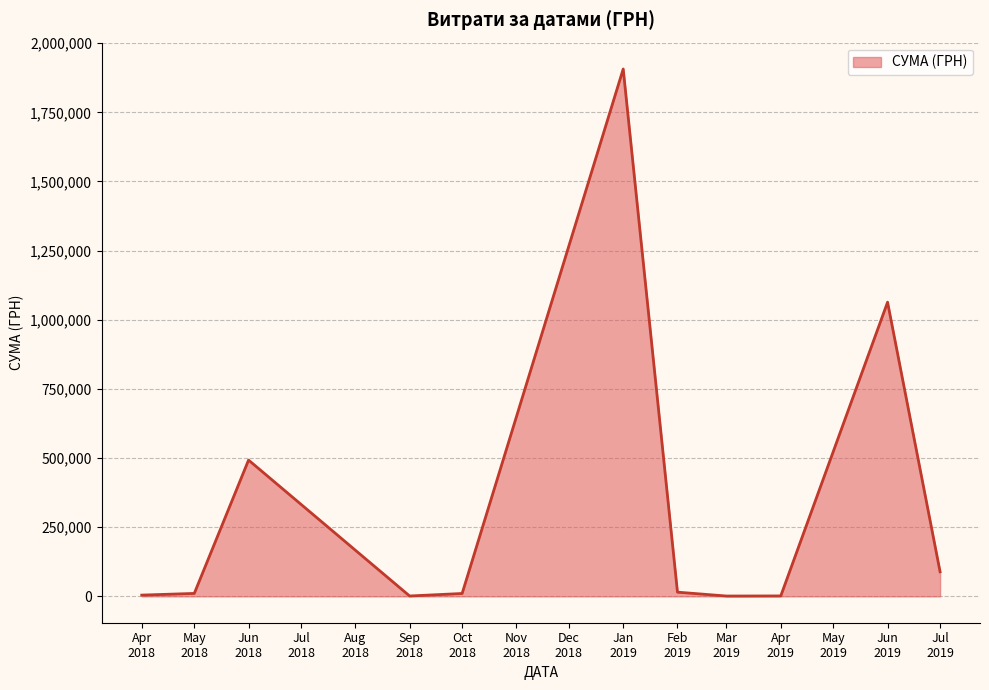

What is the difference between the maximum and minimum values?

1905638.0